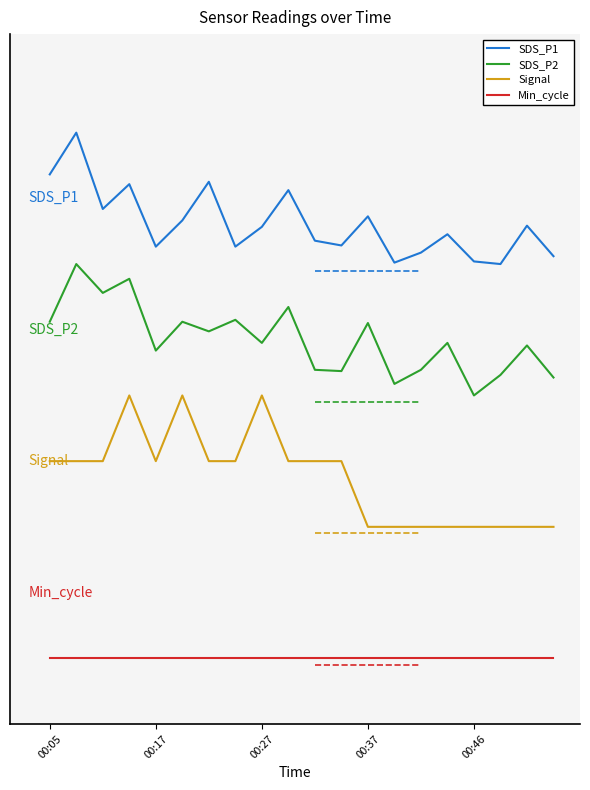

Is this an area chart (filled region under the line)?

No